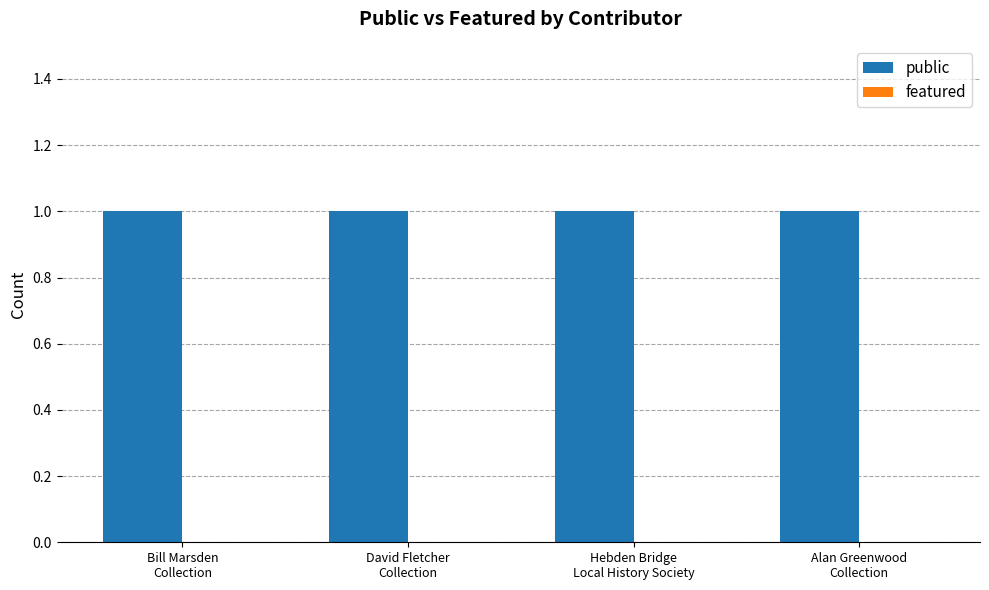

At how many categories does at least one series exceed 0?

4